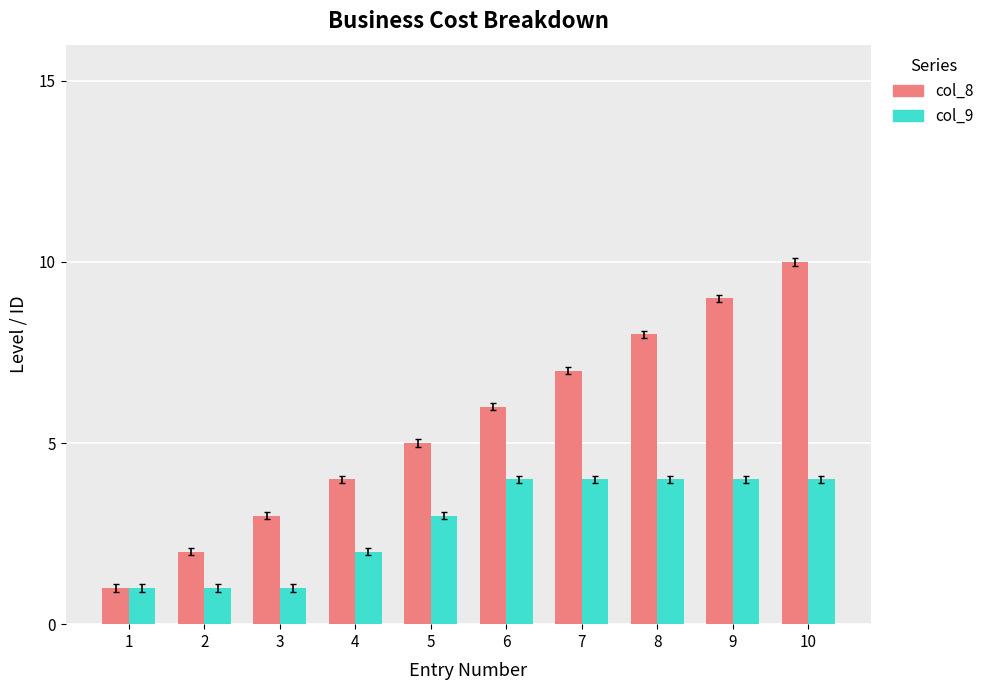

How many bars are there in each group?

2